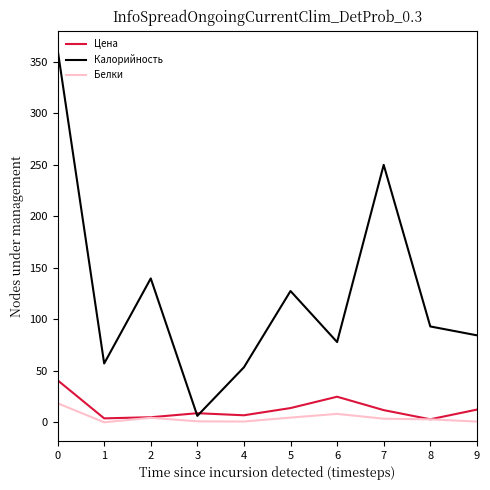

How many lines are shown in the chart?

3